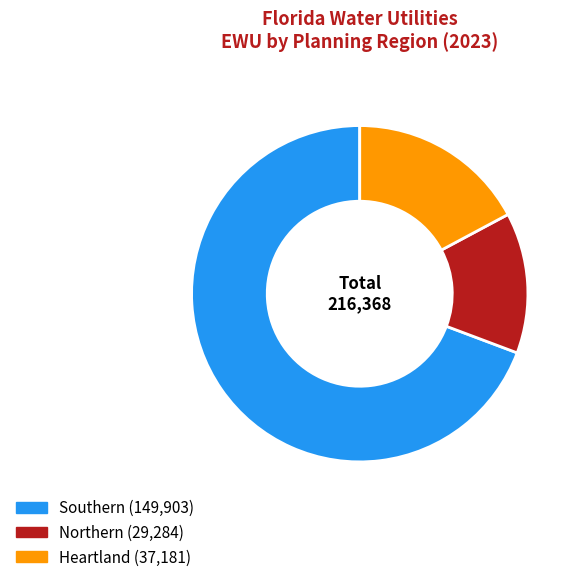

The Heartland slice represents 9% of the pie. True or false?

False